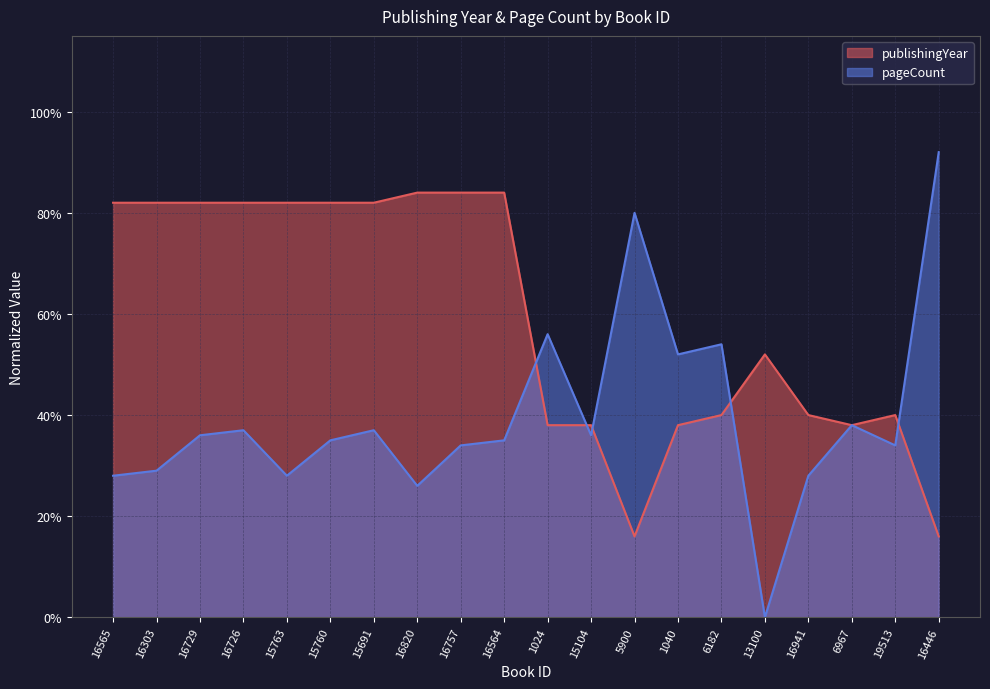

At 16729, list the series in order from smallest to largest.

pageCount, publishingYear